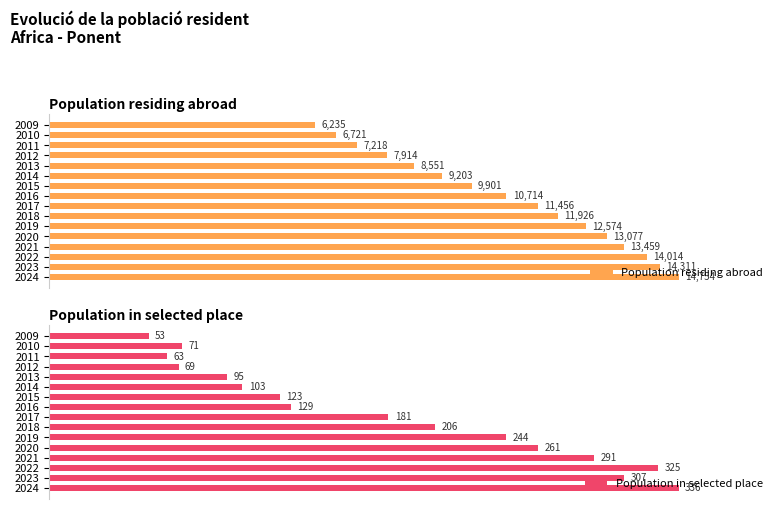

What is the smallest value displayed?

53